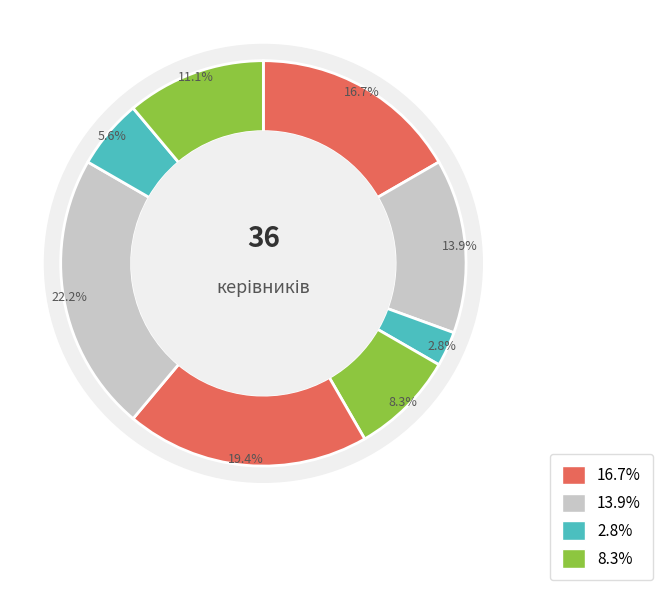

To the nearest percent, what is the difference between the largest and smallest slice percentages?

19%